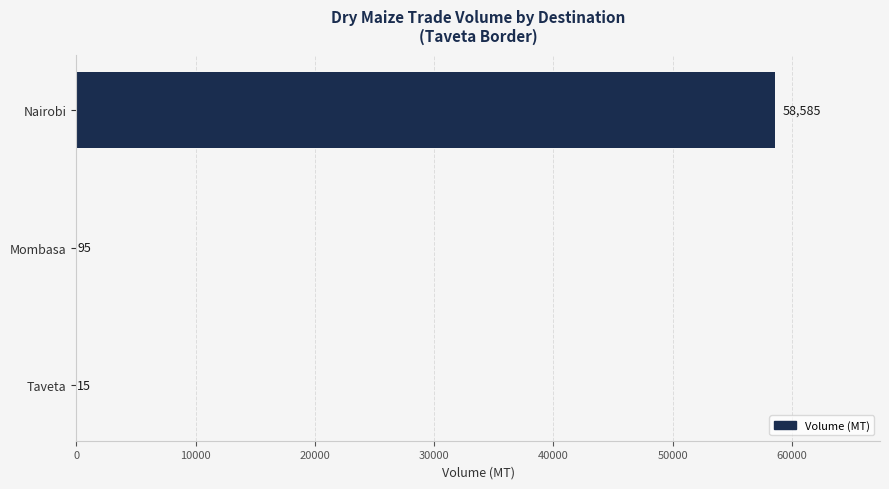

Reading bottom to top, extract all data points from this chart.

Taveta=15	Mombasa=95	Nairobi=58585